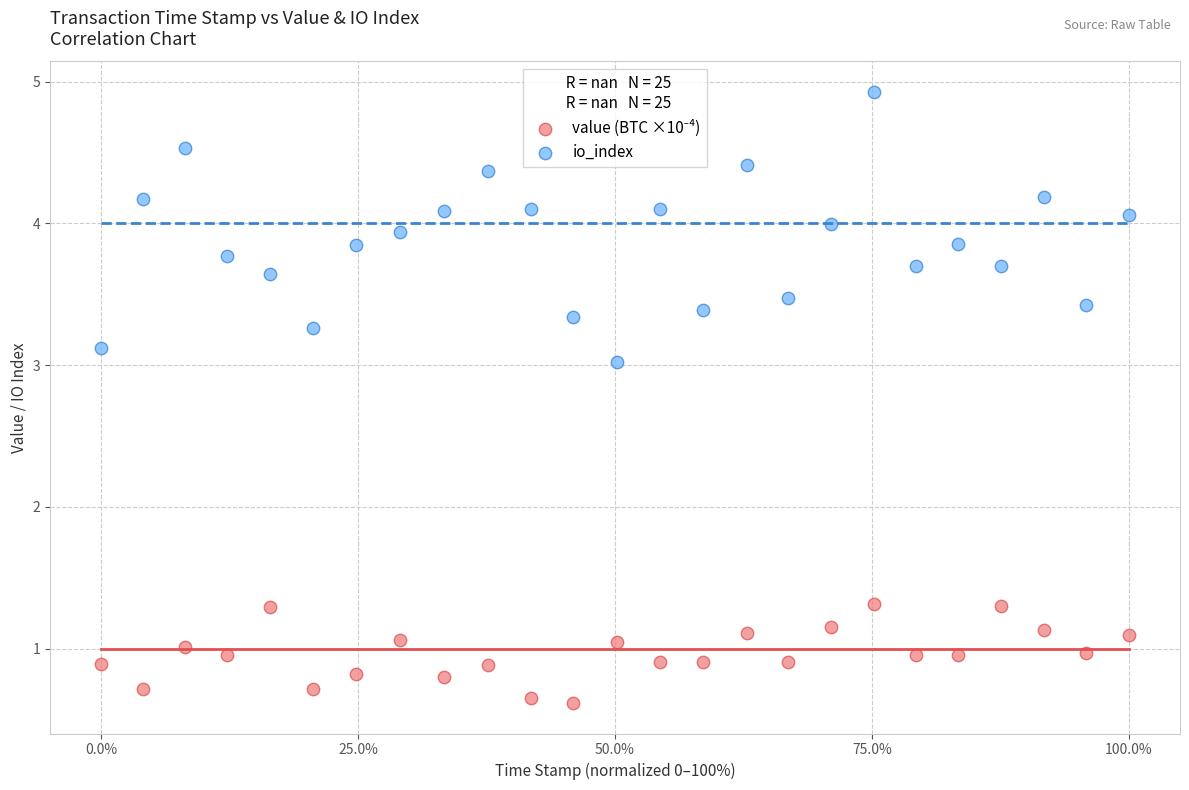

Which series has the largest Y range (max minus min)?

io_index